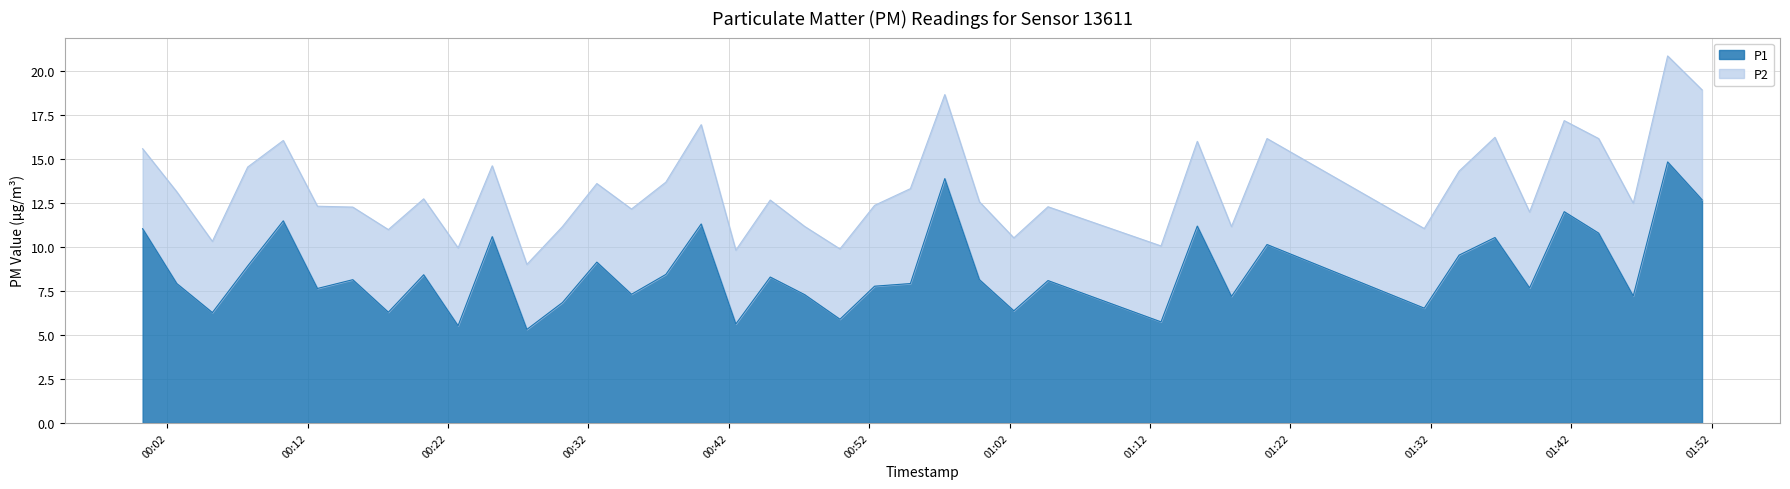

What is the approximate value at 2023-07-20T01:20:20?

10.2